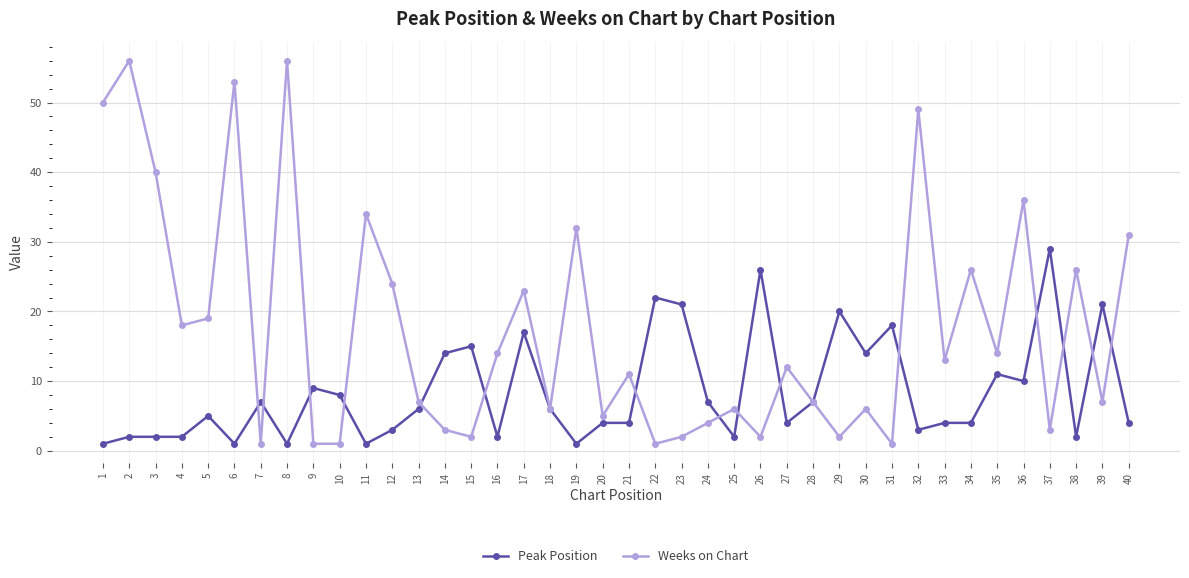

How many values in the Weeks on Chart series are below 12?

20